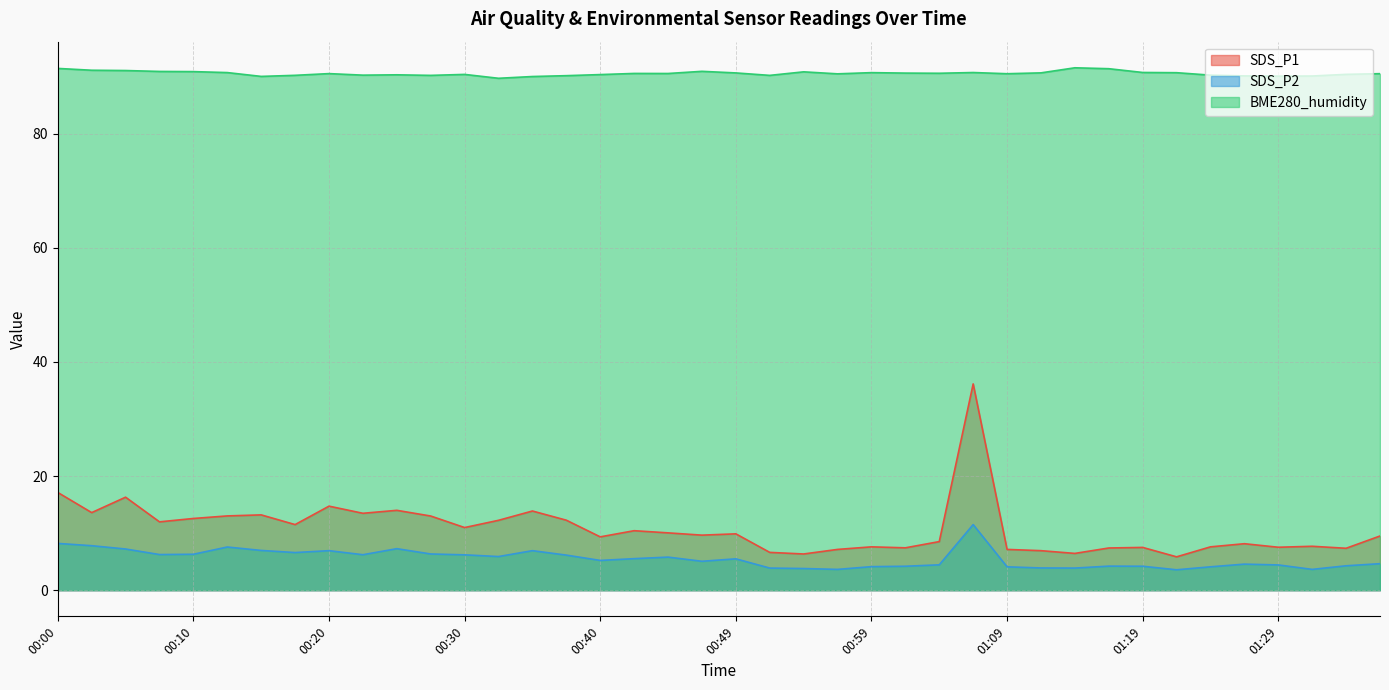

What is the difference between the second highest and second lowest values in the BME280_humidity series?

1.4